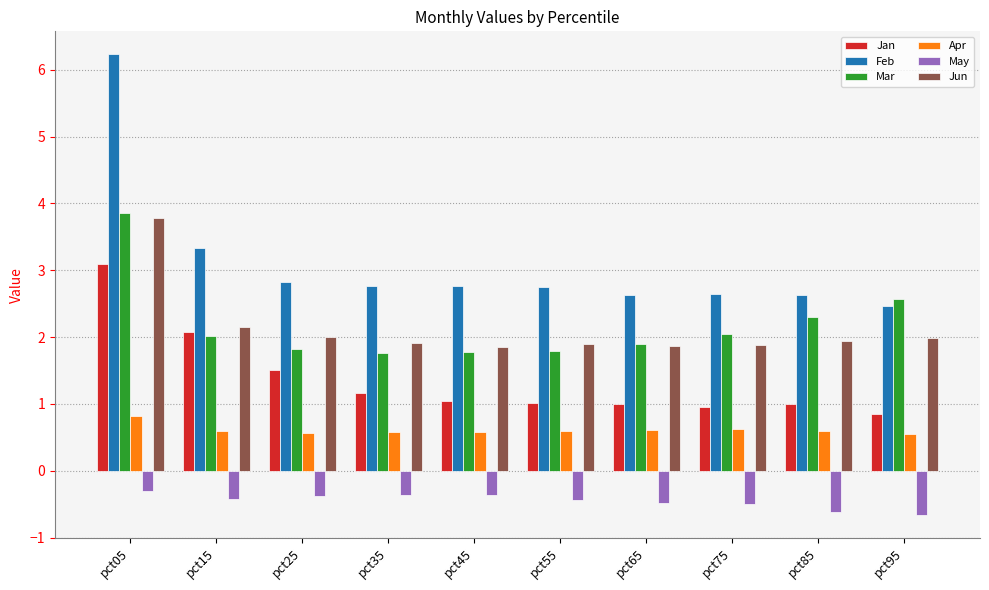

What is the total value across all series at pct75?

7.6